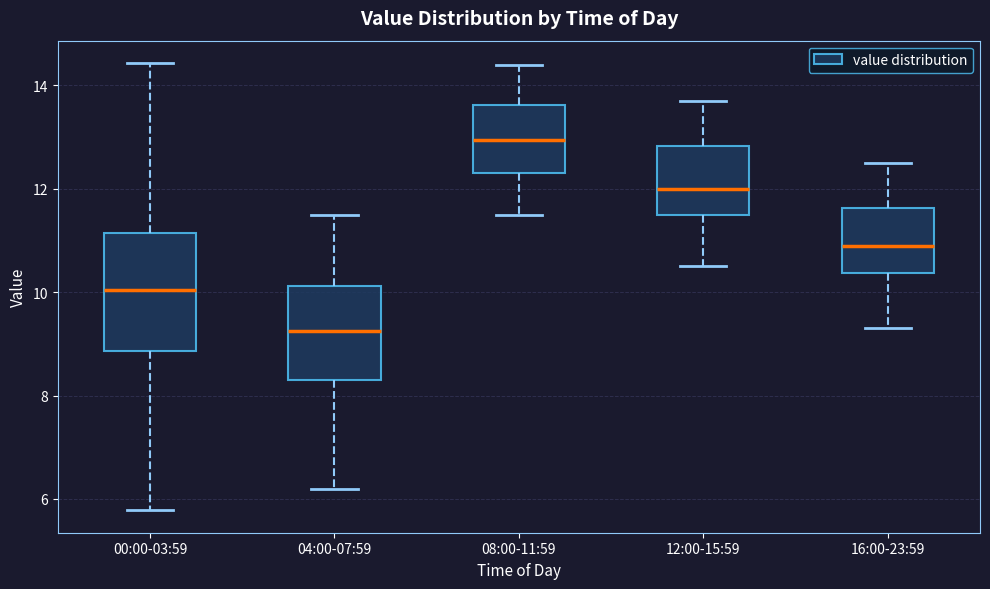

Reading left to right, transcribe this box plot: for each box, give where its median line is, the range the box spans, and where its two whiskers end, as read against the y-axis. The values are not printed on the chart, so give them approximately, as read against the axis.

00:00-03:59: median 10.0, box 8.8 to 11.2, whiskers 5.8 to 14.4
04:00-07:59: median 9.2, box 8.4 to 10.2, whiskers 6.2 to 11.6
08:00-11:59: median 13.0, box 12.4 to 13.6, whiskers 11.6 to 14.4
12:00-15:59: median 12.0, box 11.6 to 12.8, whiskers 10.6 to 13.8
16:00-23:59: median 11.0, box 10.4 to 11.6, whiskers 9.4 to 12.6